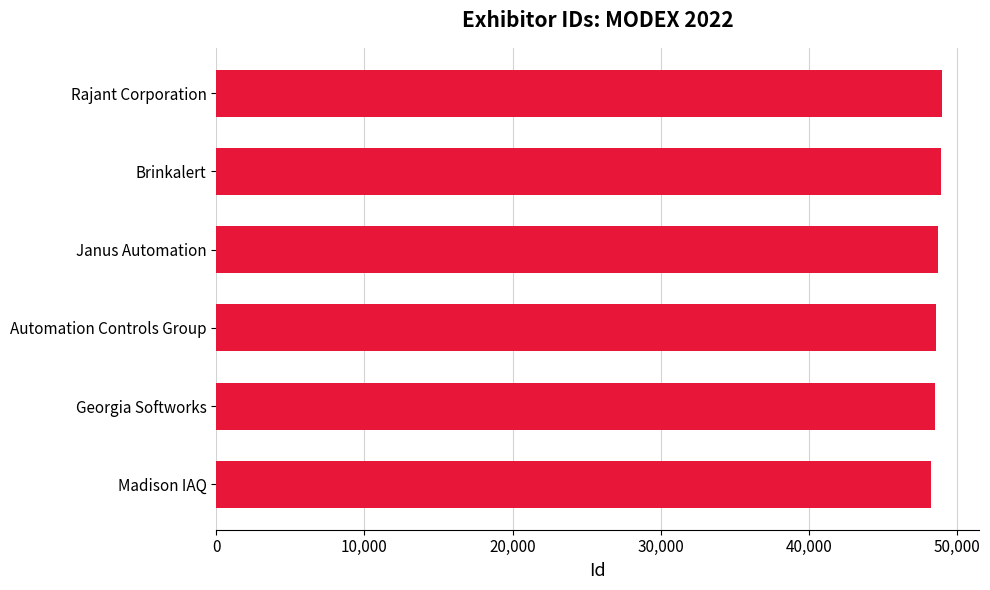

What is the sum of the values at Rajant Corporation and Brinkalert?

97925